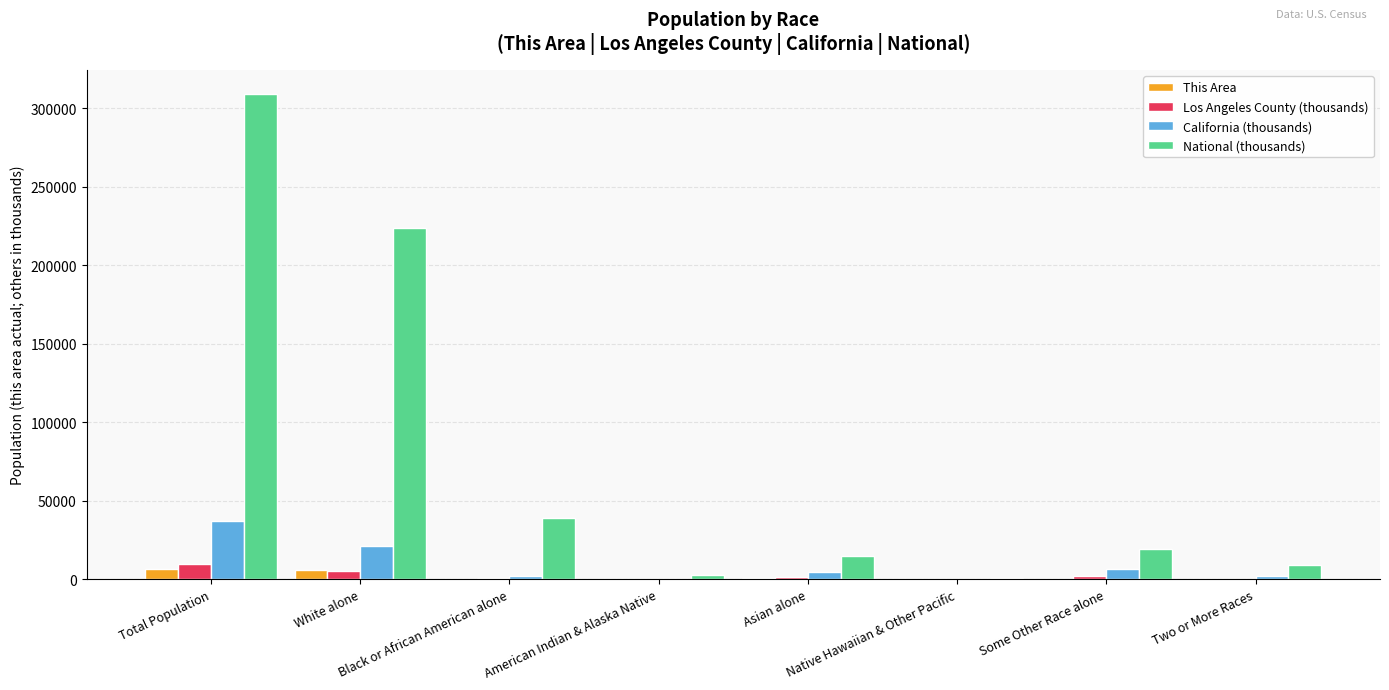

What is the sum of all Los Angeles County (thousands) values?

19637.2